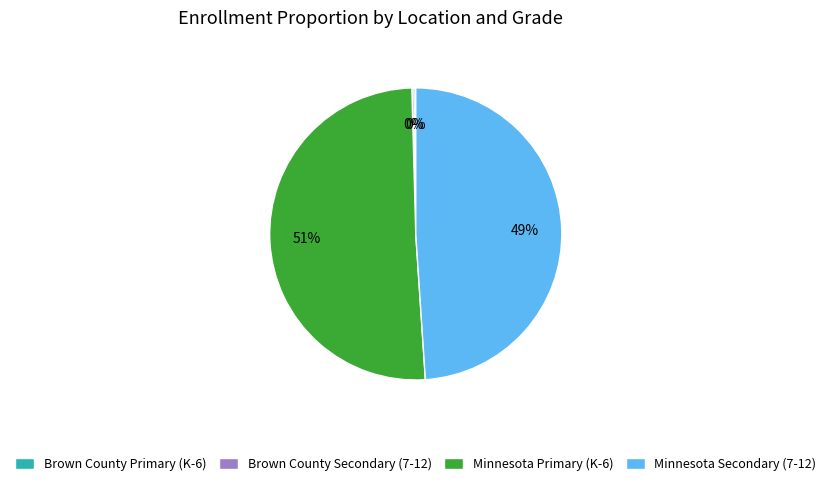

Is there any slice that represents more than half of the pie?

Yes